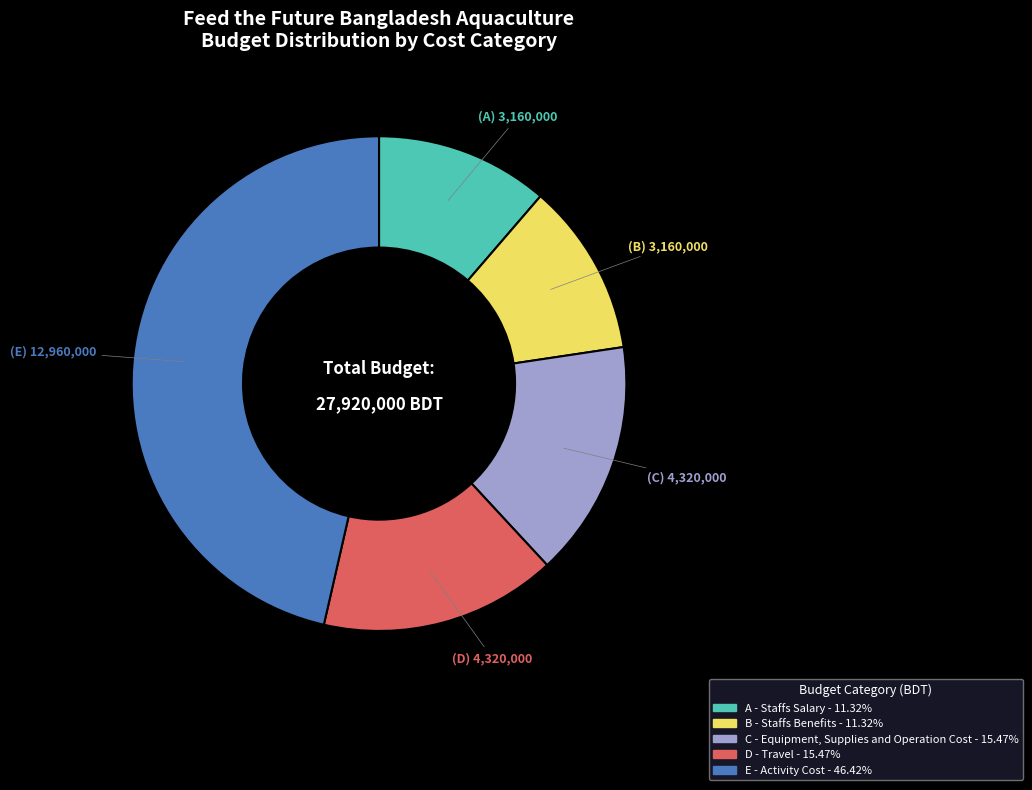

Is there any slice that represents more than half of the pie?

No